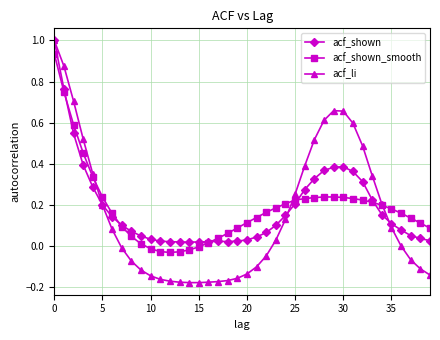

What is the greatest value displayed?

1.0